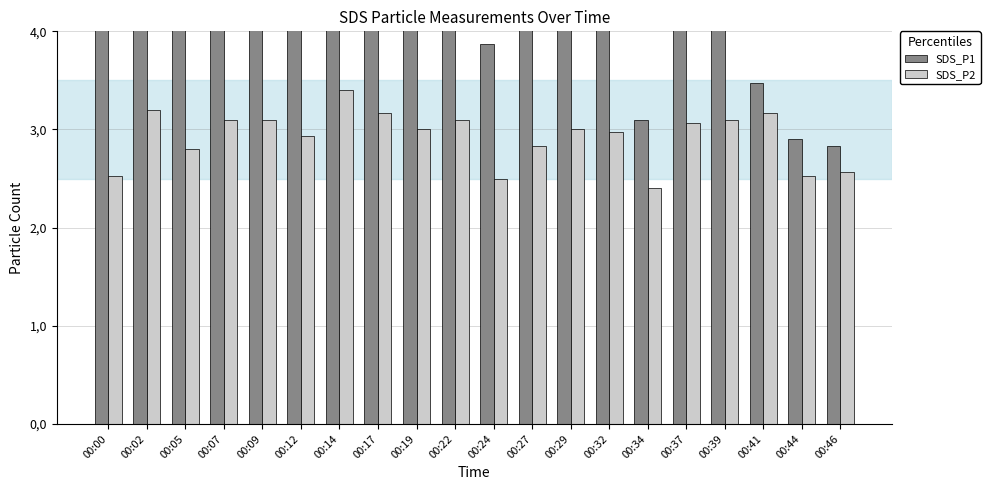

How many values in the SDS_P2 series are below 3?

9